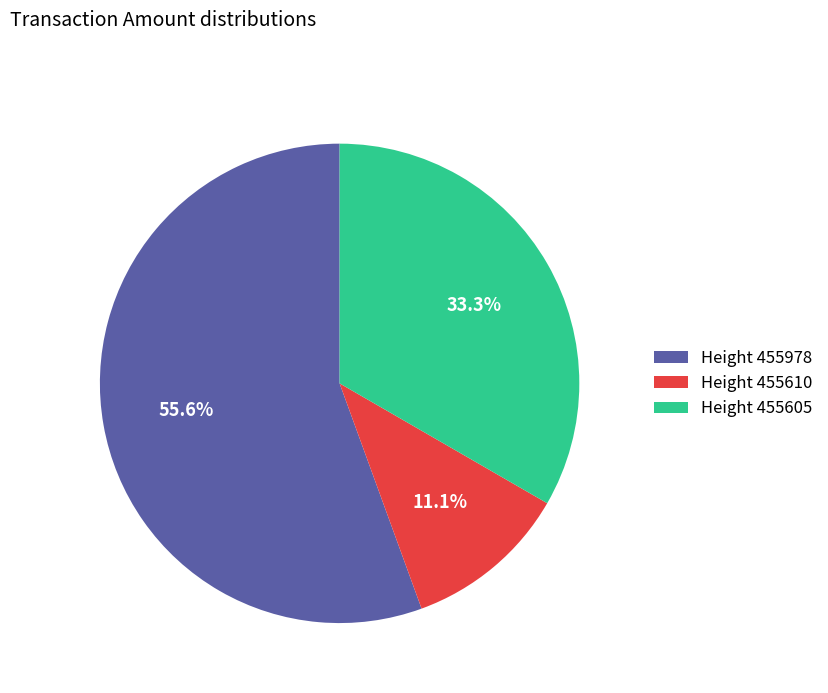

Which category accounts for the majority?

Height 455978